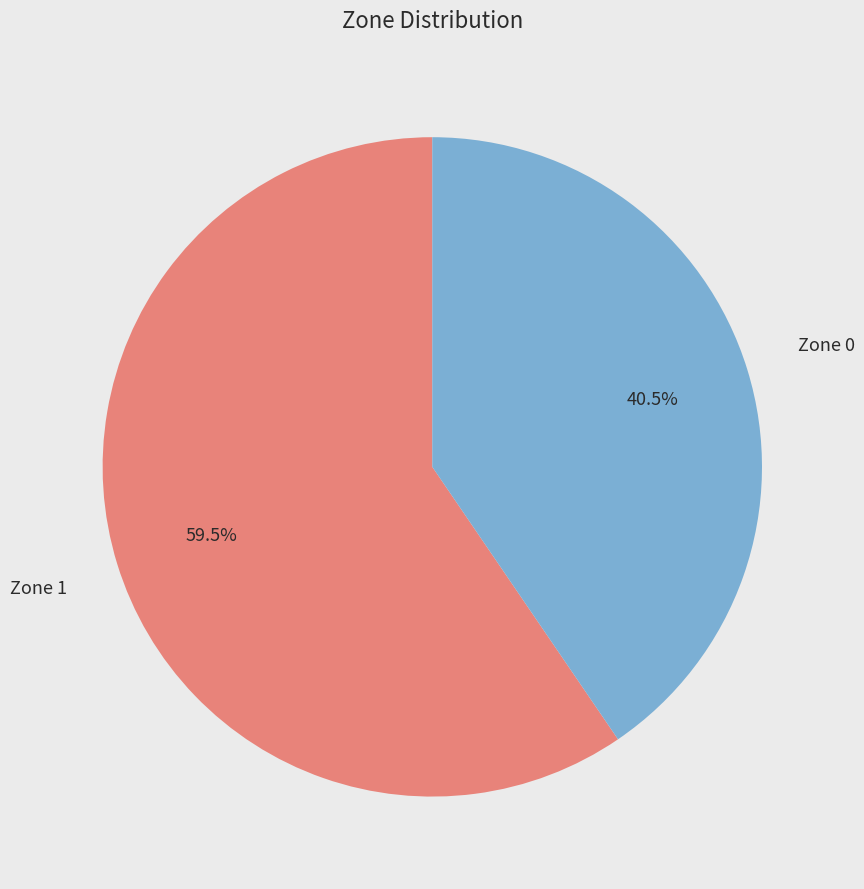

Is there any slice that represents more than half of the pie?

Yes